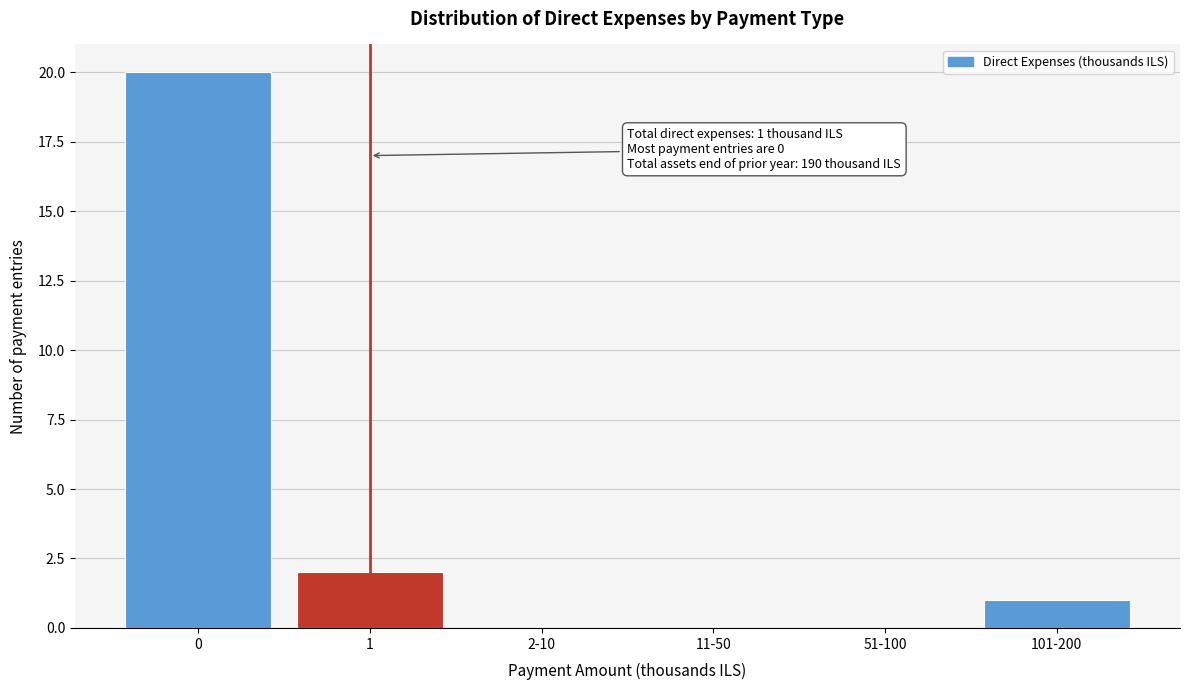

Reading right to left, list all the values displayed in this chart.

101-200=1	51-100=0	11-50=0	2-10=0	1=2	0=20